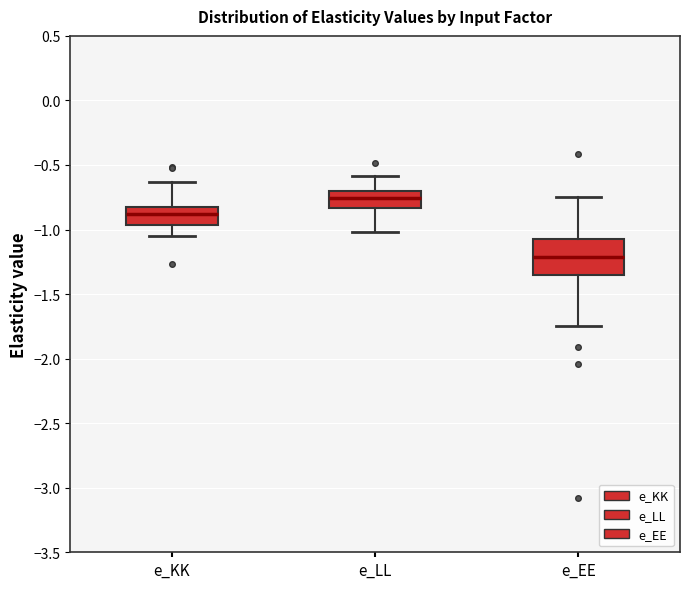

Which box has the lowest median line?

e_EE